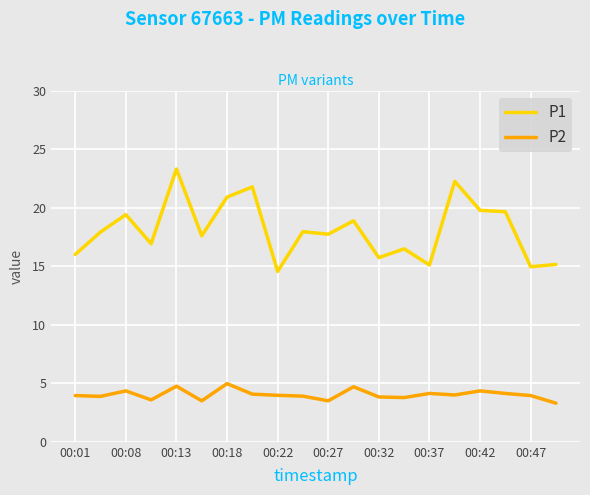

Which series has the largest total across all categories?

P1